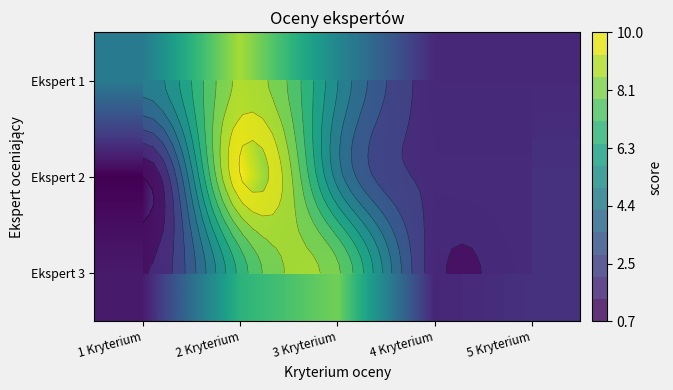

At 2 Kryterium, list the series in order from largest to smallest.

Ekspert 2, Ekspert 1, Ekspert 3